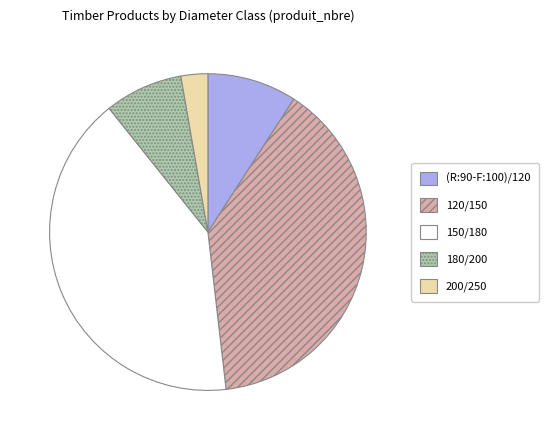

How many segments does this pie chart have?

5